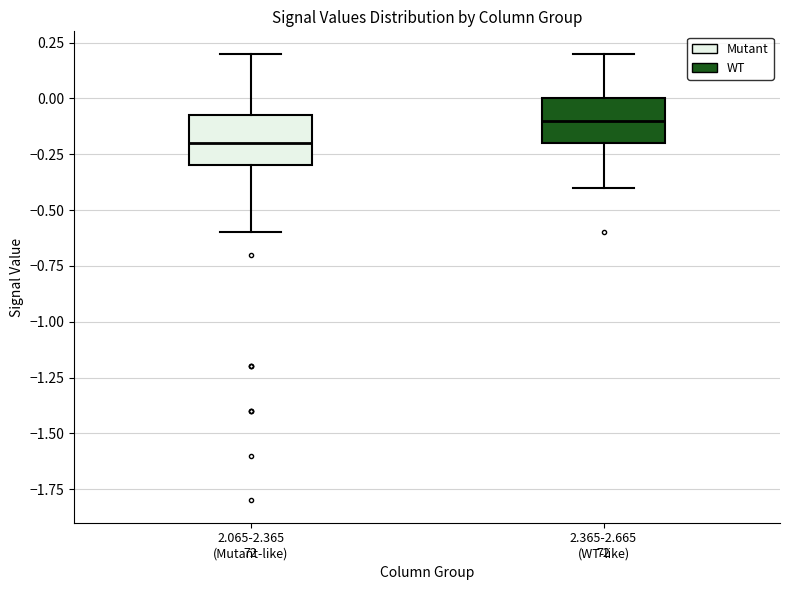

Reading left to right, read every box against the y-axis: the position of its median line, the range the box covers, and the ends of its whiskers. The values are not printed on the chart, so give them approximately, as read against the axis.

2.065-2.365 (Mutant-like): median -0.20, box -0.30 to -0.05, whiskers -0.60 to 0.20
2.365-2.665 (WT-like): median -0.10, box -0.20 to 0.00, whiskers -0.40 to 0.20